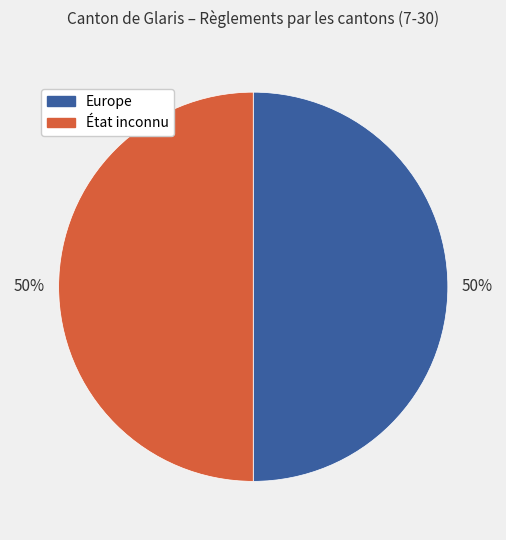

To the nearest percent, what is the average slice percentage?

50%